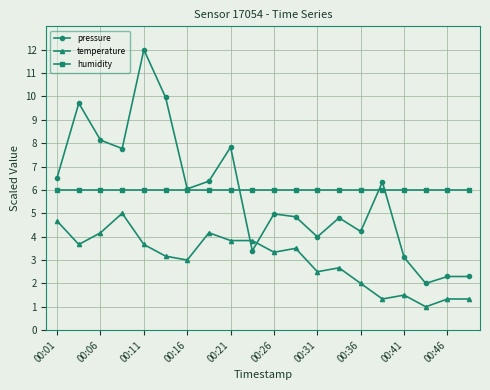

List the series in order of their peak value, highest first.

pressure, humidity, temperature